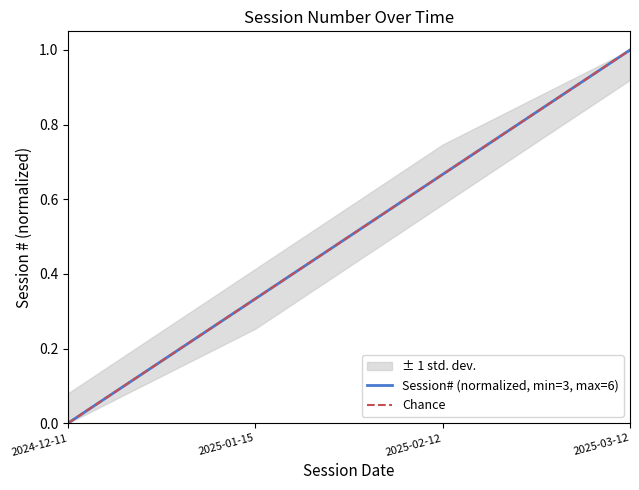

Between 2025-03-12 and 2025-01-15, which is larger?

2025-03-12